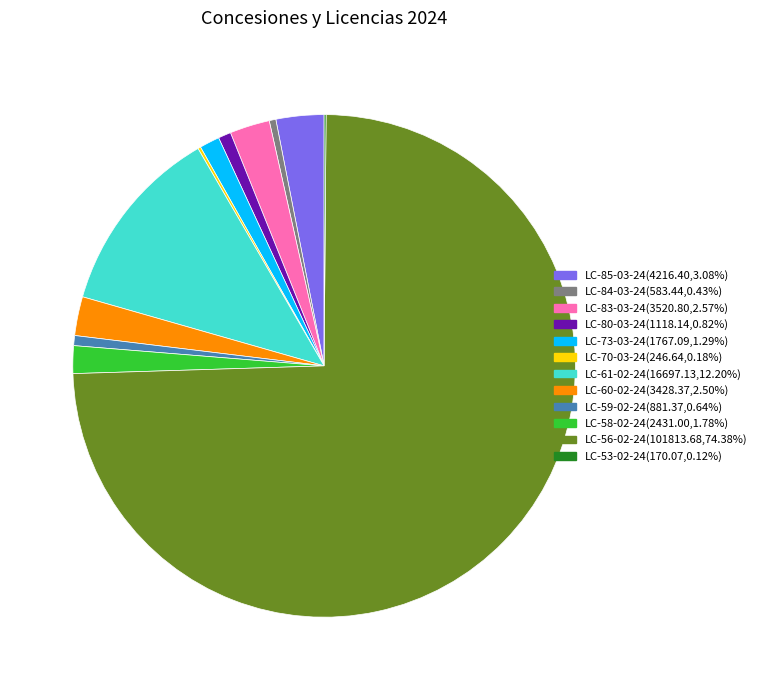

Is the sum of LC-73-03-24 and LC-59-02-24 greater than half?

No